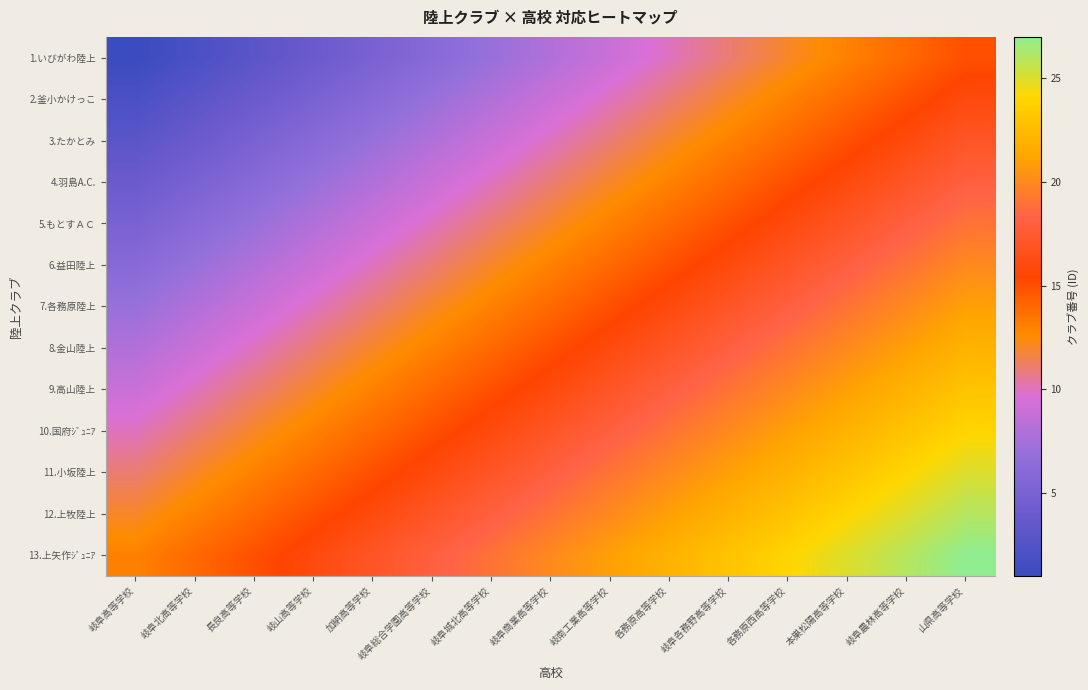

Reading left to right, extract all data points from this chart.

1.いびがわ陸上: 岐阜高等学校=1	岐阜北高等学校=2	長良高等学校=3	岐山高等学校=4	加納高等学校=5	岐阜総合学園高等学校=6	岐阜城北高等学校=7	岐阜商業高等学校=8	岐南工業高等学校=9	各務原高等学校=10	岐阜各務野高等学校=11	各務原西高等学校=12	本巣松陽高等学校=13	岐阜農林高等学校=14	山県高等学校=15
2.釜小かけっこ: 岐阜高等学校=2	岐阜北高等学校=3	長良高等学校=4	岐山高等学校=5	加納高等学校=6	岐阜総合学園高等学校=7	岐阜城北高等学校=8	岐阜商業高等学校=9	岐南工業高等学校=10	各務原高等学校=11	岐阜各務野高等学校=12	各務原西高等学校=13	本巣松陽高等学校=14	岐阜農林高等学校=15	山県高等学校=16
3.たかとみ: 岐阜高等学校=3	岐阜北高等学校=4	長良高等学校=5	岐山高等学校=6	加納高等学校=7	岐阜総合学園高等学校=8	岐阜城北高等学校=9	岐阜商業高等学校=10	岐南工業高等学校=11	各務原高等学校=12	岐阜各務野高等学校=13	各務原西高等学校=14	本巣松陽高等学校=15	岐阜農林高等学校=16	山県高等学校=17
4.羽島A.C.: 岐阜高等学校=4	岐阜北高等学校=5	長良高等学校=6	岐山高等学校=7	加納高等学校=8	岐阜総合学園高等学校=9	岐阜城北高等学校=10	岐阜商業高等学校=11	岐南工業高等学校=12	各務原高等学校=13	岐阜各務野高等学校=14	各務原西高等学校=15	本巣松陽高等学校=16	岐阜農林高等学校=17	山県高等学校=18
5.もとすＡＣ: 岐阜高等学校=5	岐阜北高等学校=6	長良高等学校=7	岐山高等学校=8	加納高等学校=9	岐阜総合学園高等学校=10	岐阜城北高等学校=11	岐阜商業高等学校=12	岐南工業高等学校=13	各務原高等学校=14	岐阜各務野高等学校=15	各務原西高等学校=16	本巣松陽高等学校=17	岐阜農林高等学校=18	山県高等学校=19
6.益田陸上: 岐阜高等学校=6	岐阜北高等学校=7	長良高等学校=8	岐山高等学校=9	加納高等学校=10	岐阜総合学園高等学校=11	岐阜城北高等学校=12	岐阜商業高等学校=13	岐南工業高等学校=14	各務原高等学校=15	岐阜各務野高等学校=16	各務原西高等学校=17	本巣松陽高等学校=18	岐阜農林高等学校=19	山県高等学校=20
7.各務原陸上: 岐阜高等学校=7	岐阜北高等学校=8	長良高等学校=9	岐山高等学校=10	加納高等学校=11	岐阜総合学園高等学校=12	岐阜城北高等学校=13	岐阜商業高等学校=14	岐南工業高等学校=15	各務原高等学校=16	岐阜各務野高等学校=17	各務原西高等学校=18	本巣松陽高等学校=19	岐阜農林高等学校=20	山県高等学校=21
8.金山陸上: 岐阜高等学校=8	岐阜北高等学校=9	長良高等学校=10	岐山高等学校=11	加納高等学校=12	岐阜総合学園高等学校=13	岐阜城北高等学校=14	岐阜商業高等学校=15	岐南工業高等学校=16	各務原高等学校=17	岐阜各務野高等学校=18	各務原西高等学校=19	本巣松陽高等学校=20	岐阜農林高等学校=21	山県高等学校=22
9.高山陸上: 岐阜高等学校=9	岐阜北高等学校=10	長良高等学校=11	岐山高等学校=12	加納高等学校=13	岐阜総合学園高等学校=14	岐阜城北高等学校=15	岐阜商業高等学校=16	岐南工業高等学校=17	各務原高等学校=18	岐阜各務野高等学校=19	各務原西高等学校=20	本巣松陽高等学校=21	岐阜農林高等学校=22	山県高等学校=23
10.国府ｼﾞｭﾆｱ: 岐阜高等学校=10	岐阜北高等学校=11	長良高等学校=12	岐山高等学校=13	加納高等学校=14	岐阜総合学園高等学校=15	岐阜城北高等学校=16	岐阜商業高等学校=17	岐南工業高等学校=18	各務原高等学校=19	岐阜各務野高等学校=20	各務原西高等学校=21	本巣松陽高等学校=22	岐阜農林高等学校=23	山県高等学校=24
11.小坂陸上: 岐阜高等学校=11	岐阜北高等学校=12	長良高等学校=13	岐山高等学校=14	加納高等学校=15	岐阜総合学園高等学校=16	岐阜城北高等学校=17	岐阜商業高等学校=18	岐南工業高等学校=19	各務原高等学校=20	岐阜各務野高等学校=21	各務原西高等学校=22	本巣松陽高等学校=23	岐阜農林高等学校=24	山県高等学校=25
12.上牧陸上: 岐阜高等学校=12	岐阜北高等学校=13	長良高等学校=14	岐山高等学校=15	加納高等学校=16	岐阜総合学園高等学校=17	岐阜城北高等学校=18	岐阜商業高等学校=19	岐南工業高等学校=20	各務原高等学校=21	岐阜各務野高等学校=22	各務原西高等学校=23	本巣松陽高等学校=24	岐阜農林高等学校=25	山県高等学校=26
13.上矢作ｼﾞｭﾆｱ: 岐阜高等学校=13	岐阜北高等学校=14	長良高等学校=15	岐山高等学校=16	加納高等学校=17	岐阜総合学園高等学校=18	岐阜城北高等学校=19	岐阜商業高等学校=20	岐南工業高等学校=21	各務原高等学校=22	岐阜各務野高等学校=23	各務原西高等学校=24	本巣松陽高等学校=25	岐阜農林高等学校=26	山県高等学校=27